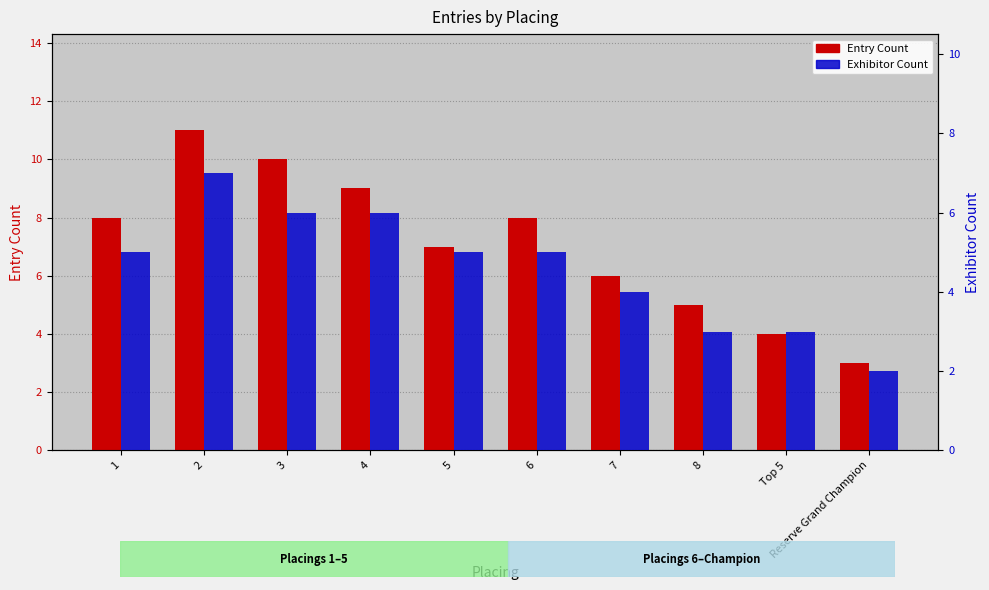

Which label corresponds to the largest value in the chart?

2